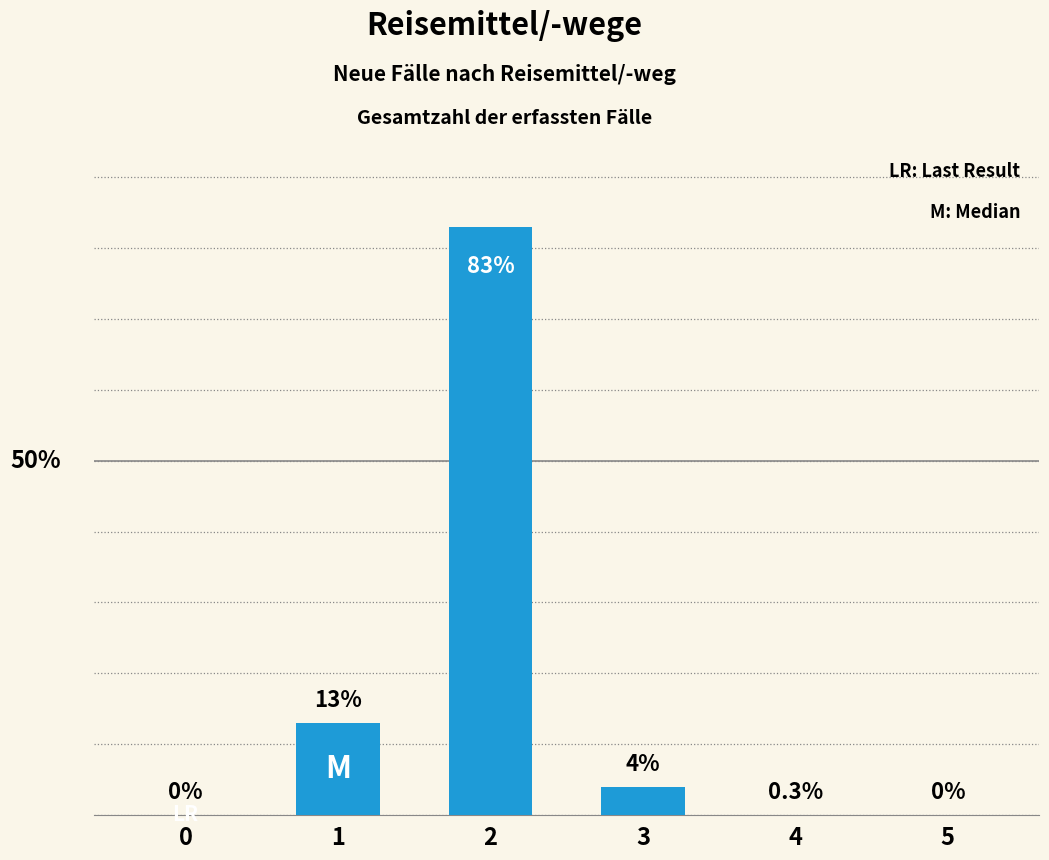

The chart shows a value of 0 at 4. True or false?

True